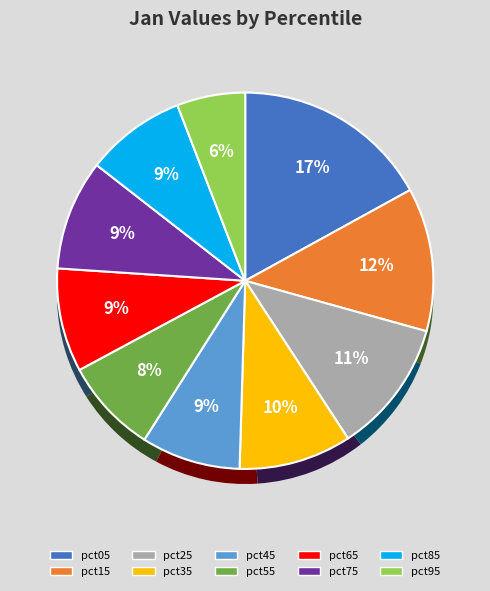

The pct25 slice represents 19% of the pie. True or false?

False